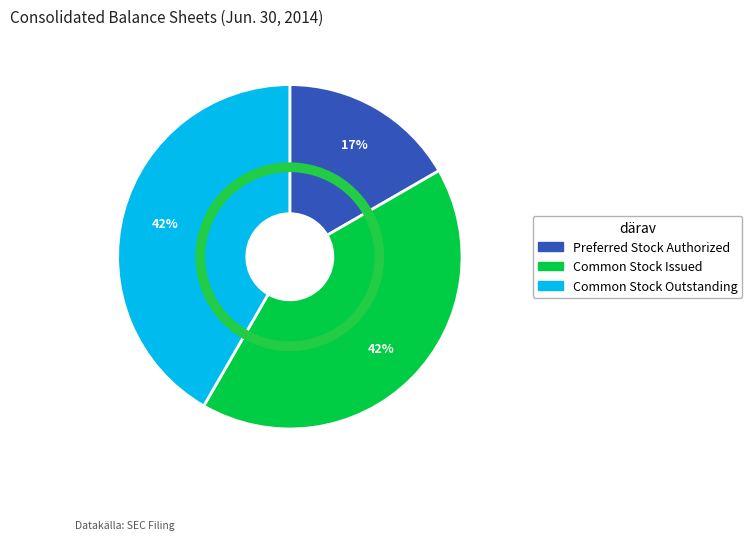

Between Preferred Stock Authorized and Common Stock Outstanding, which is larger?

Common Stock Outstanding